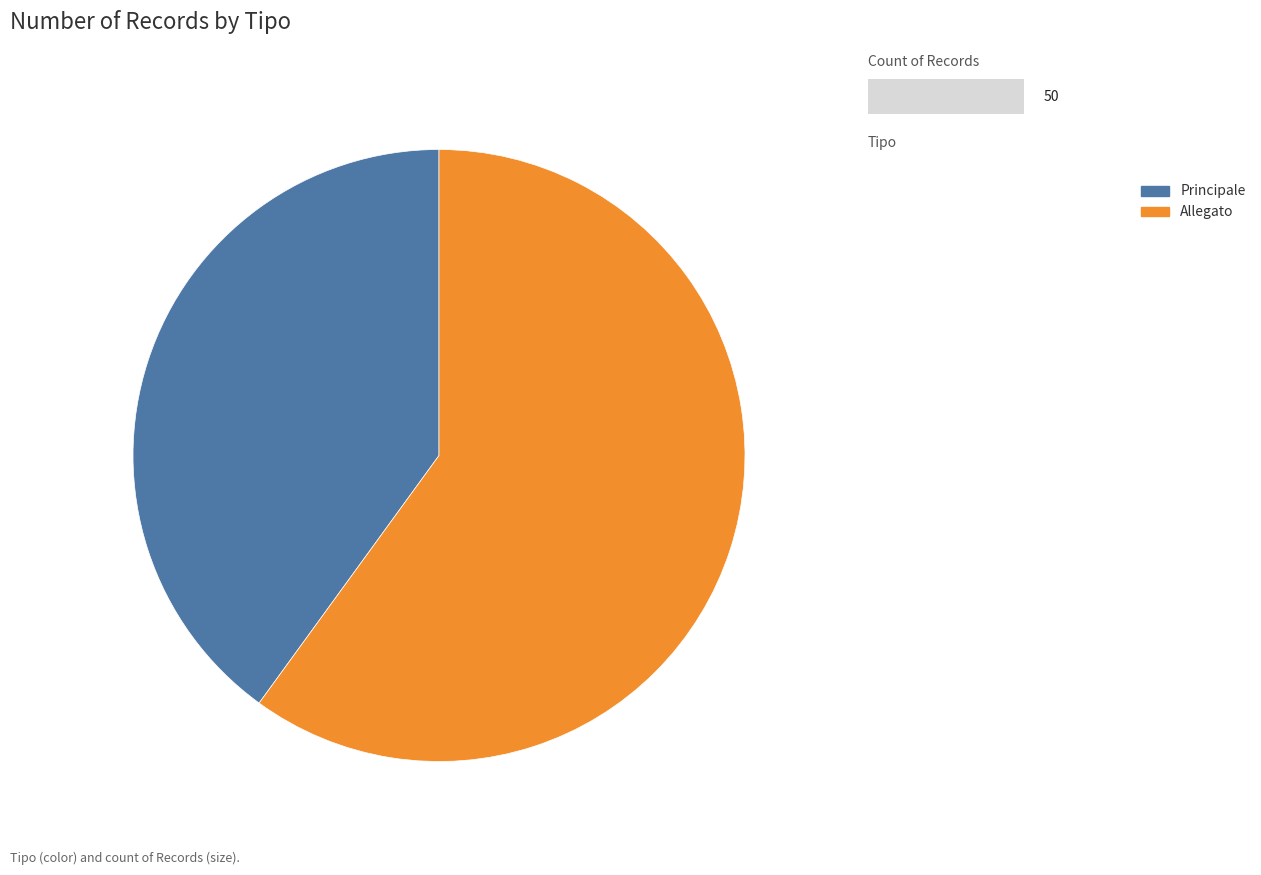

Is the sum of Principale and Allegato greater than half?

Yes